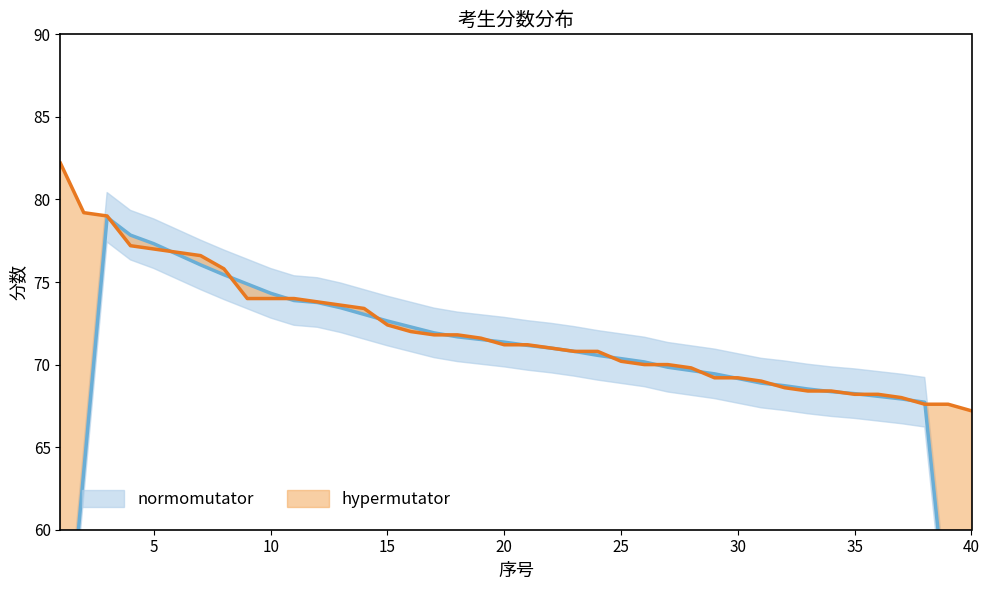

The value at 15 is 72.4. True or false?

True